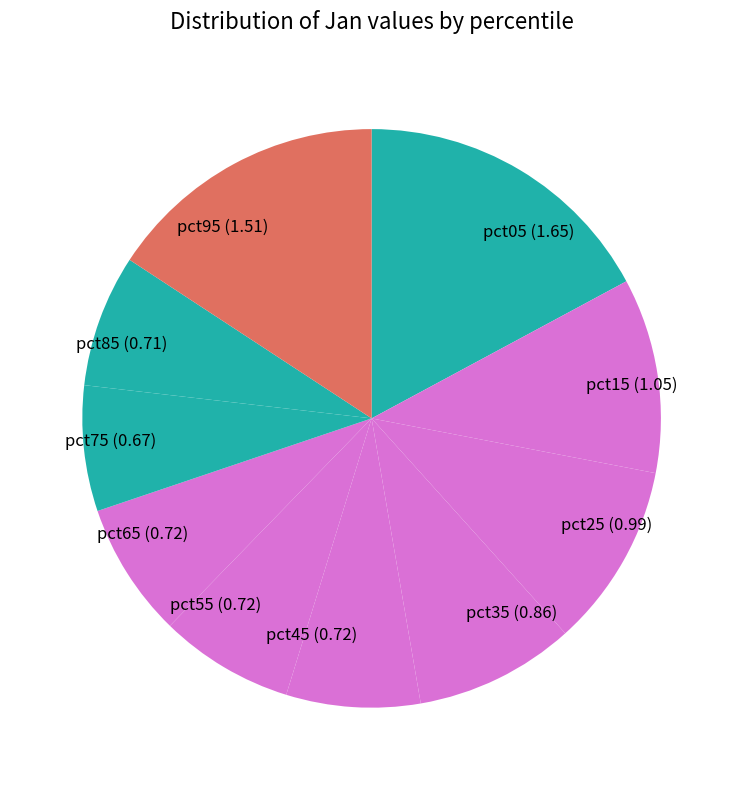

Which slice is the largest?

pct05